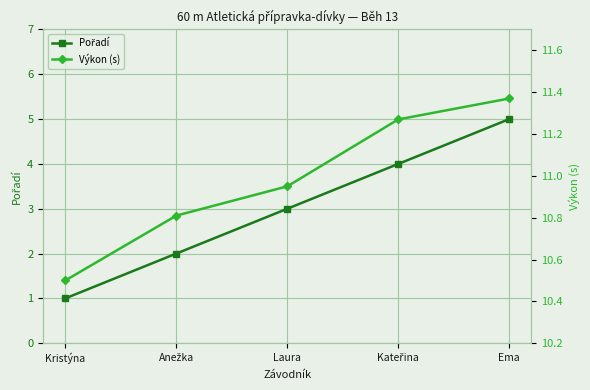

The Výkon (s) series shows 10.5 at Kristýna. True or false?

True